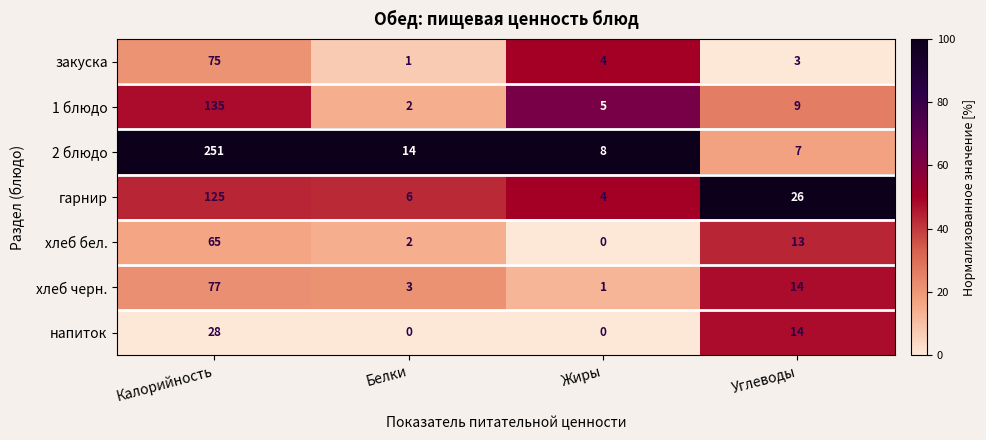

At how many categories does at least one series exceed 62?

1